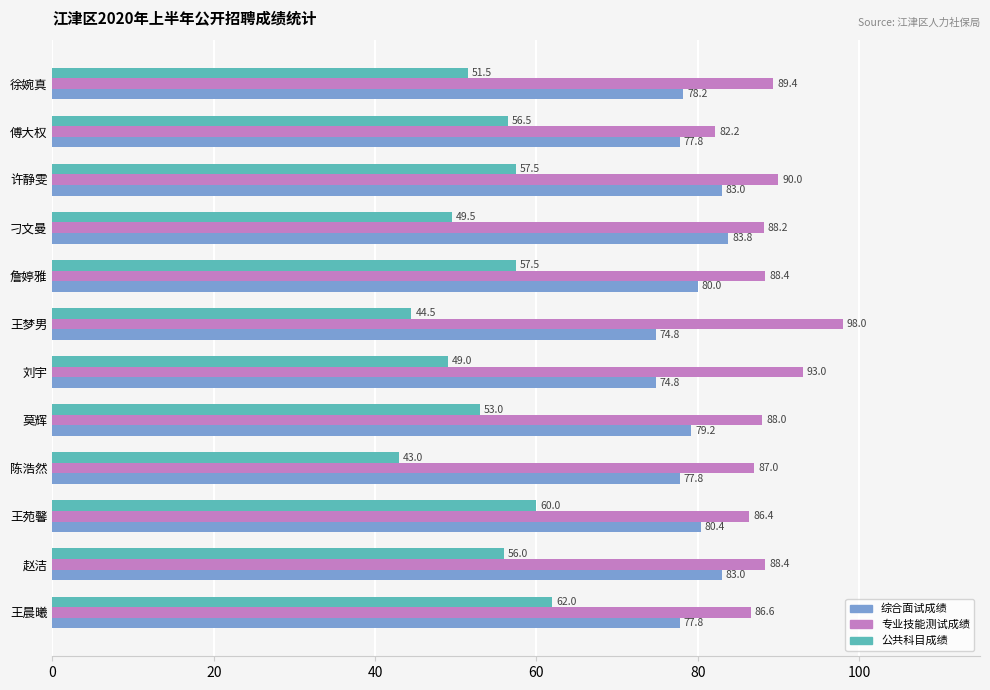

What value does the 专业技能测试成绩 series have at 陈浩然?

87.0